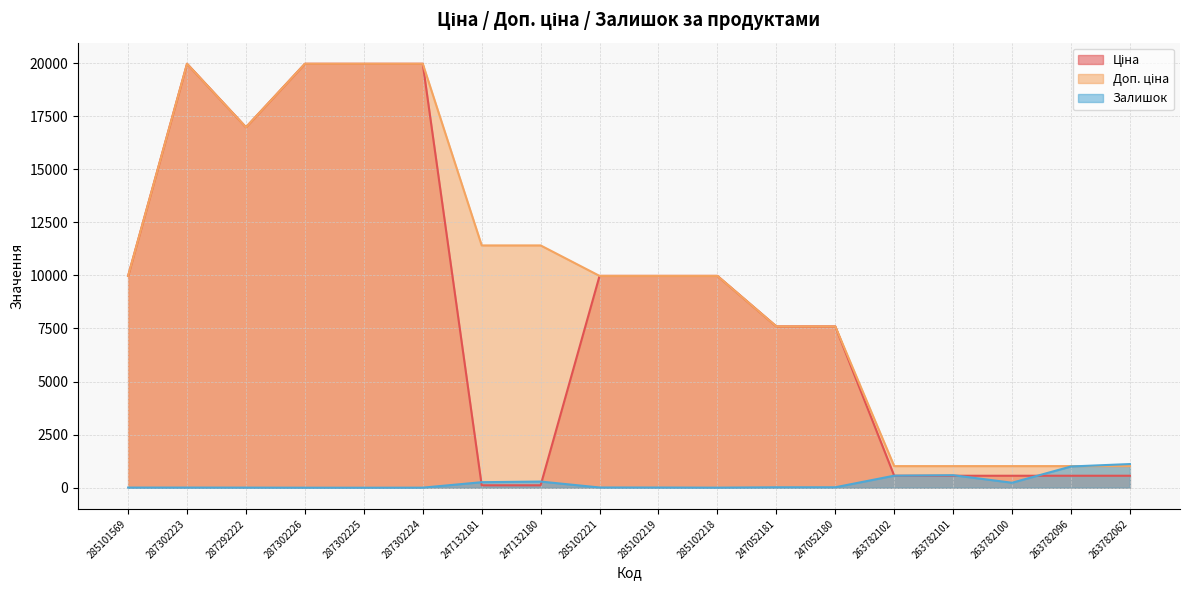

Where is the first local minimum for Залишок?

287302225